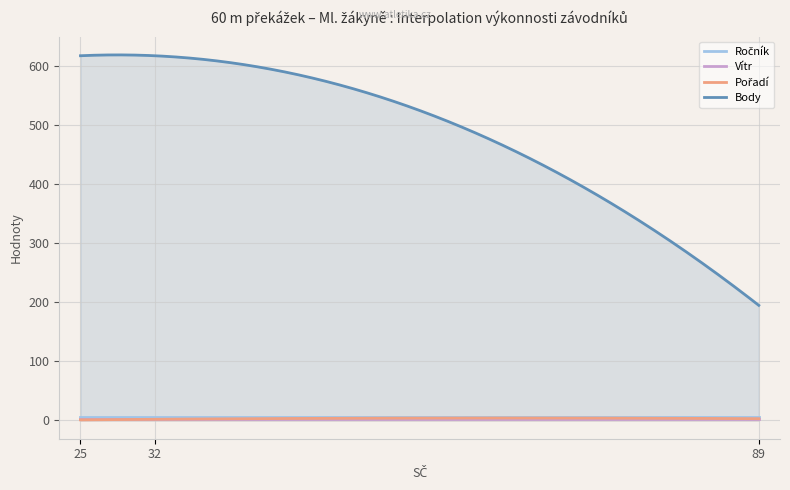

Which series changed the most between 25 and 89?

Body